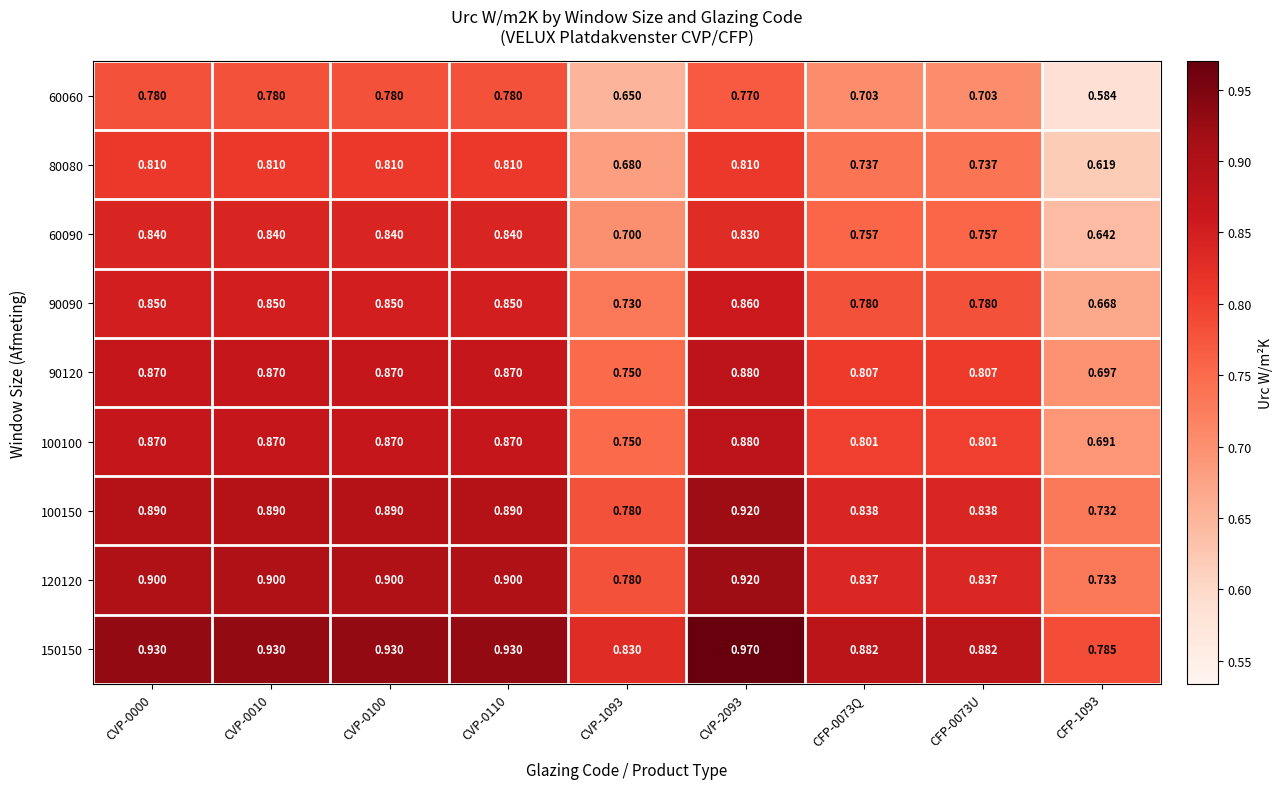

Is the value of 100100 at CVP-2093 greater than the value of 60060 at CVP-1093?

Yes